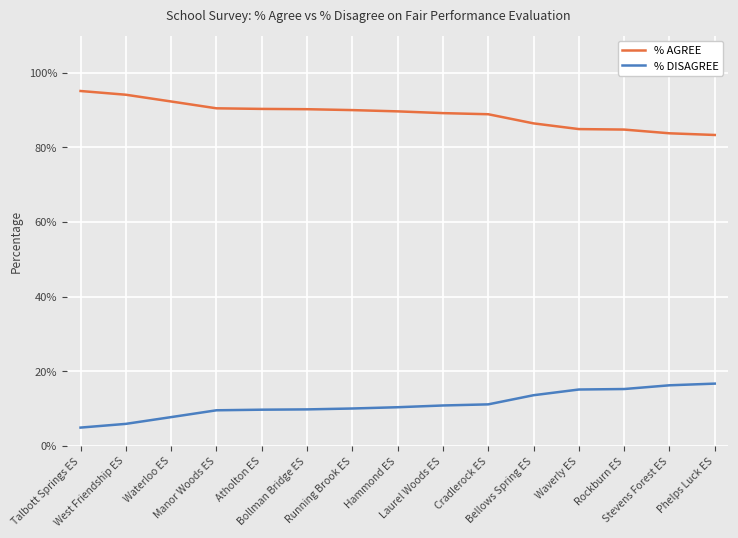

True or false: % DISAGREE and % AGREE intersect in this chart.

False